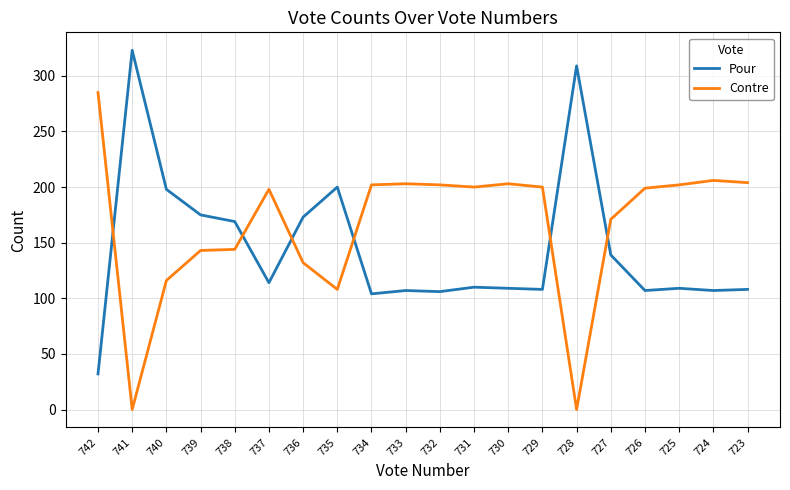

Between 737 and 734, which series saw the biggest shift?

Pour